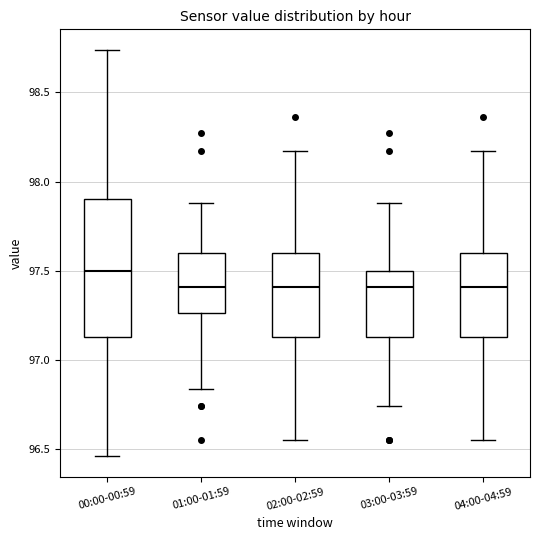

Reading left to right, read every box against the y-axis: the position of its median line, the range the box covers, and the ends of its whiskers. The values are not printed on the chart, so give them approximately, as read against the axis.

00:00-00:59: median 97.50, box 97.15 to 97.90, whiskers 96.45 to 98.75
01:00-01:59: median 97.40, box 97.25 to 97.60, whiskers 96.85 to 97.90
02:00-02:59: median 97.40, box 97.15 to 97.60, whiskers 96.55 to 98.15
03:00-03:59: median 97.40, box 97.15 to 97.50, whiskers 96.75 to 97.90
04:00-04:59: median 97.40, box 97.15 to 97.60, whiskers 96.55 to 98.15